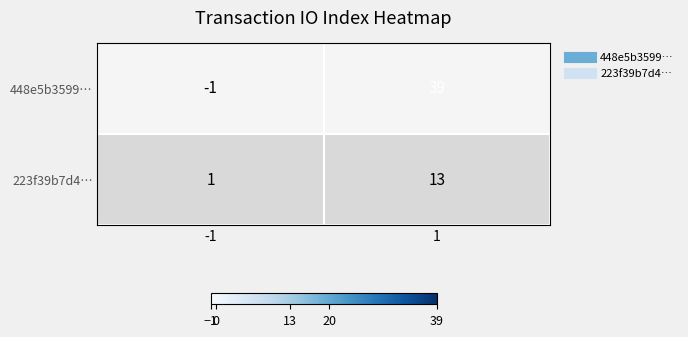

The 448e5b3599… series shows 39 at 1. True or false?

True